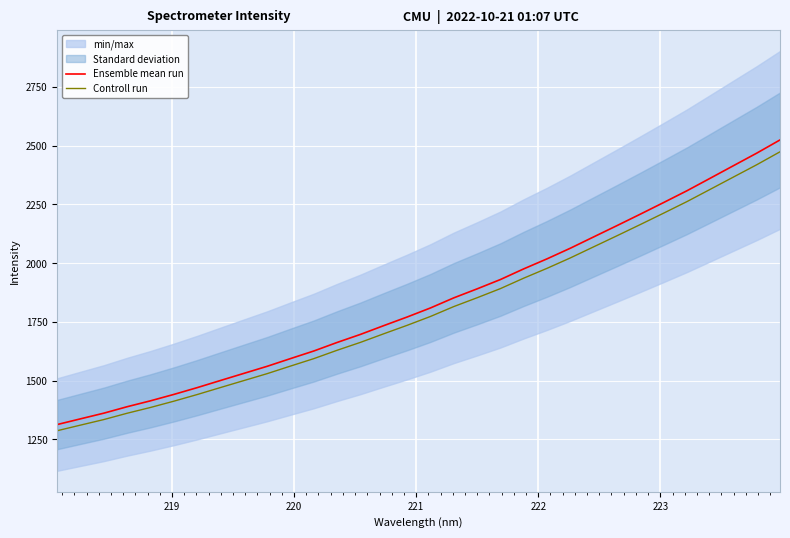

True or false: Controll run and Ensemble mean run intersect in this chart.

False